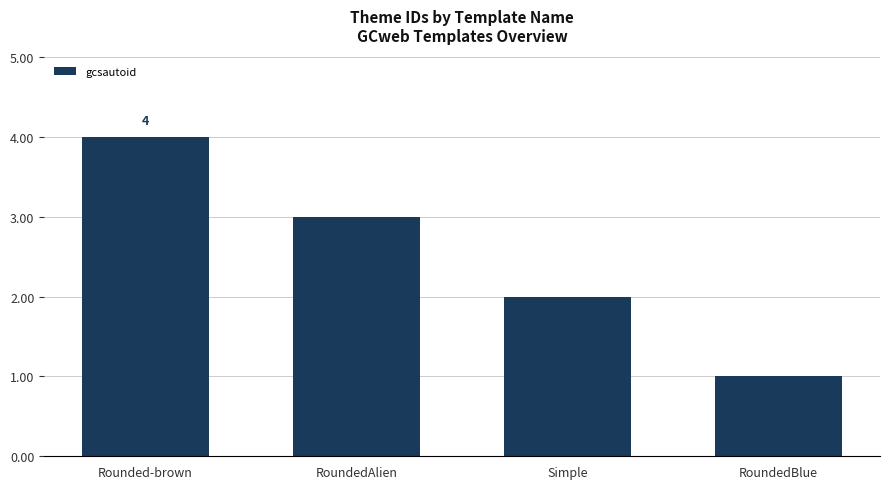

List the labels in order of value, largest first.

Rounded-brown, RoundedAlien, Simple, RoundedBlue